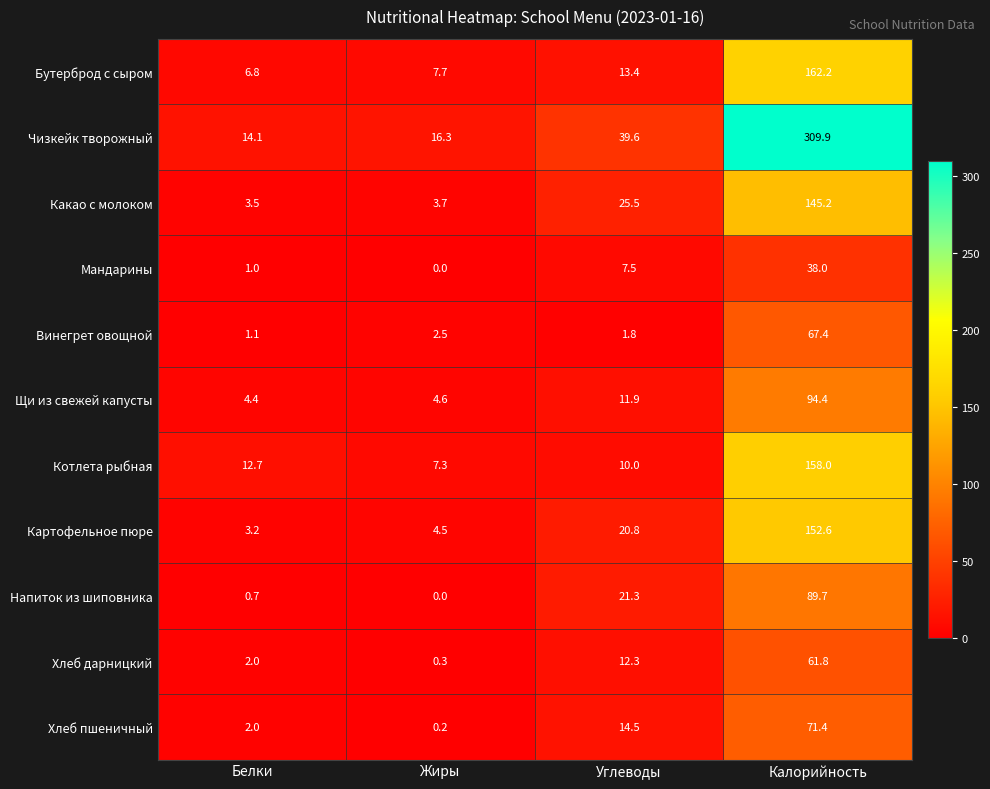

What is the difference between the maximum and second lowest values in the Мандарины series?

37.0